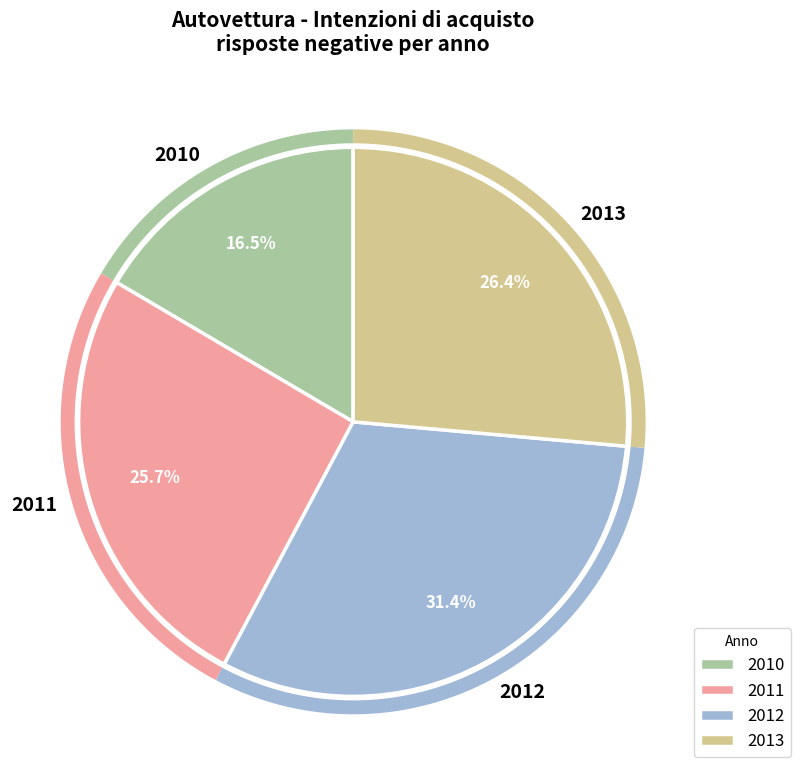

Does 2012 IV account for over 50% of the chart?

No